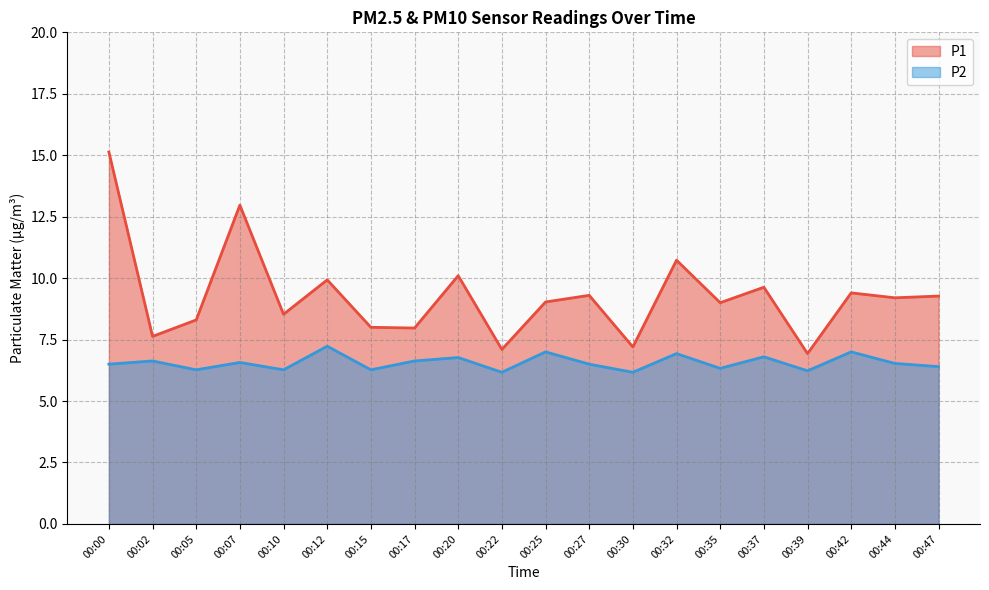

True or false: P1 and P2 cross at least once.

False